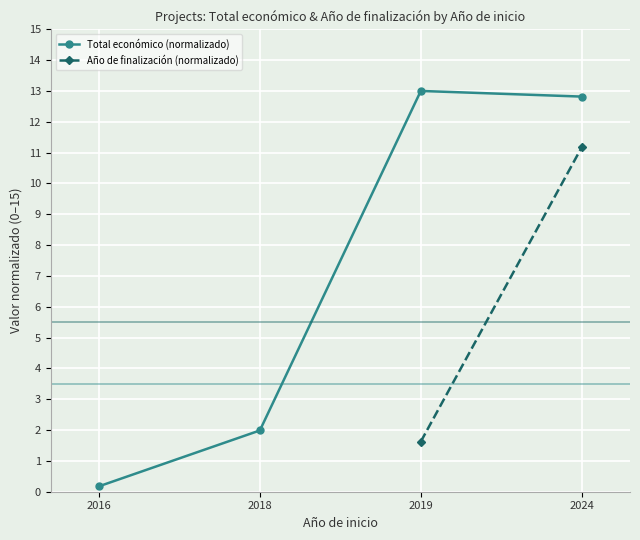

Is this an area chart (filled region under the line)?

No